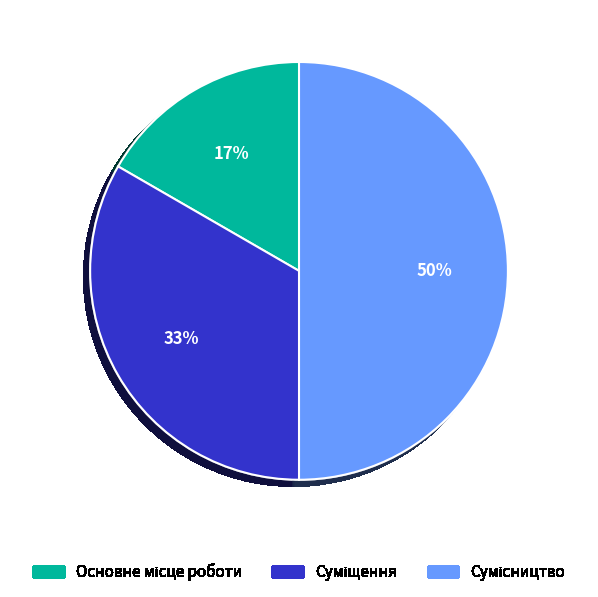

To the nearest percent, what is the difference between the largest and smallest slice percentages?

33%